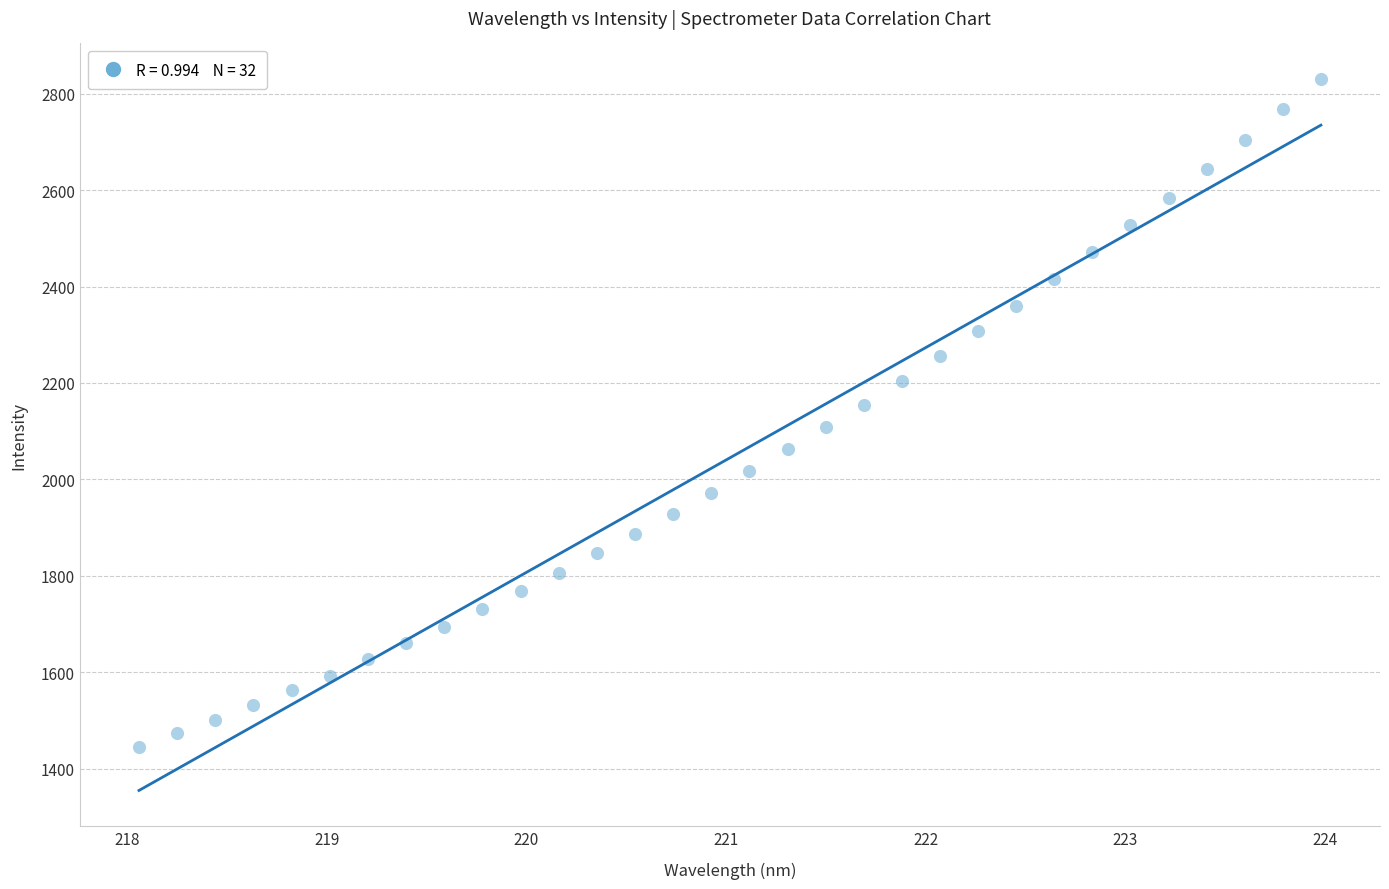

What is the range of Y values (max minus min)?

1385.2